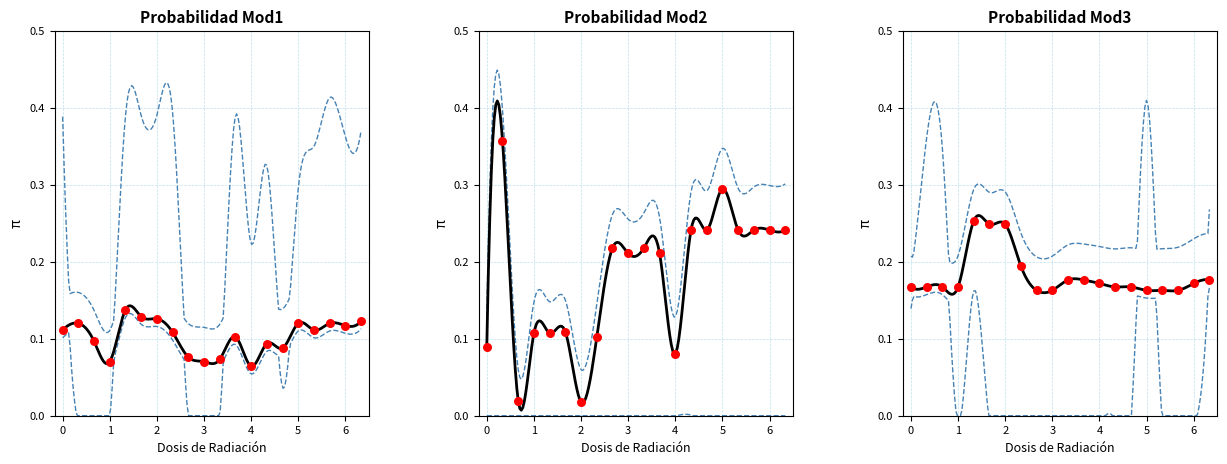

At how many categories does at least one series exceed 0?

20